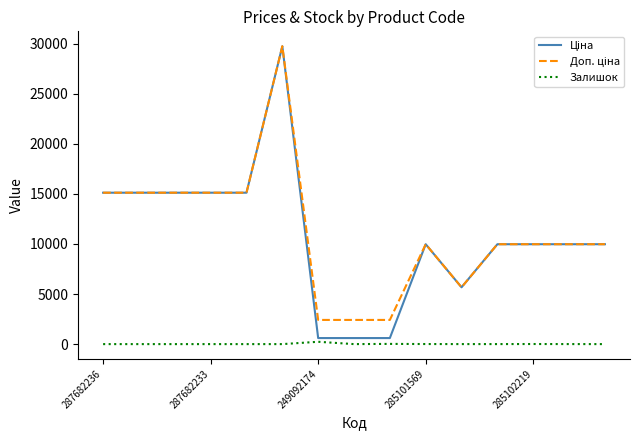

How many lines are shown in the chart?

3